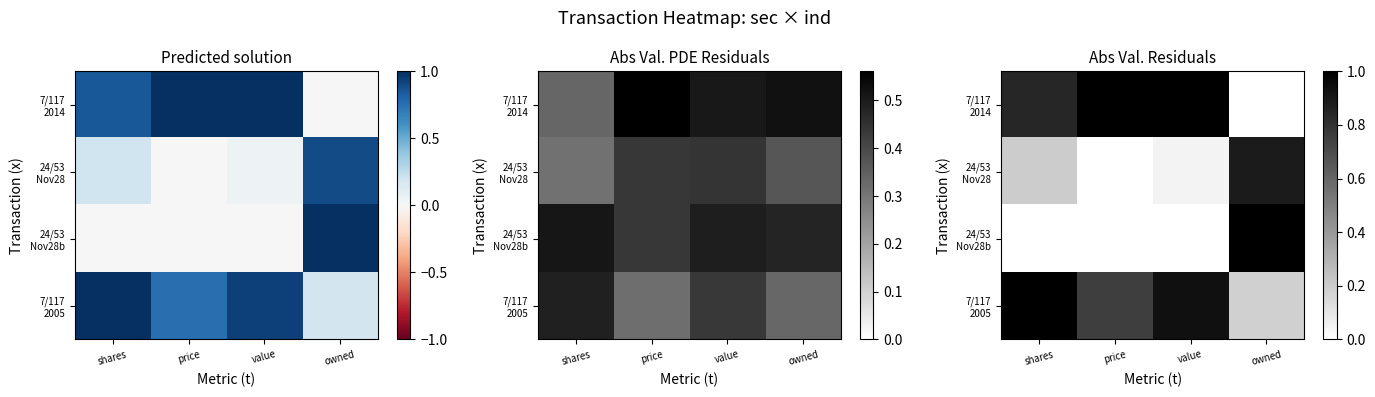

How many series are shown in this chart?

4